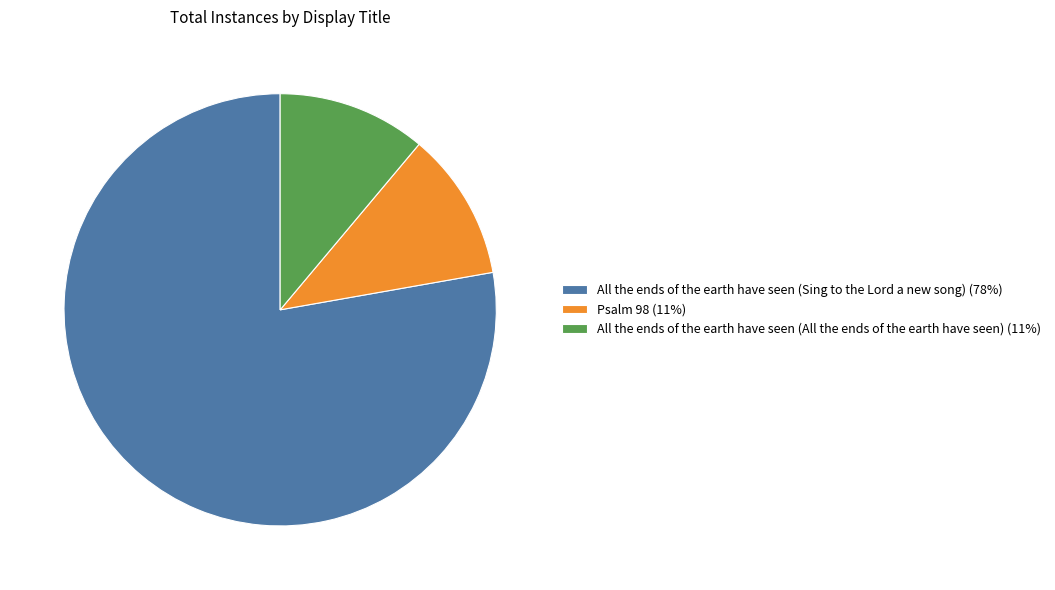

Between All the ends of the earth have seen (All the ends of the earth have seen) (11%) and All the ends of the earth have seen (Sing to the Lord a new song) (78%), which is larger?

All the ends of the earth have seen (Sing to the Lord a new song) (78%)